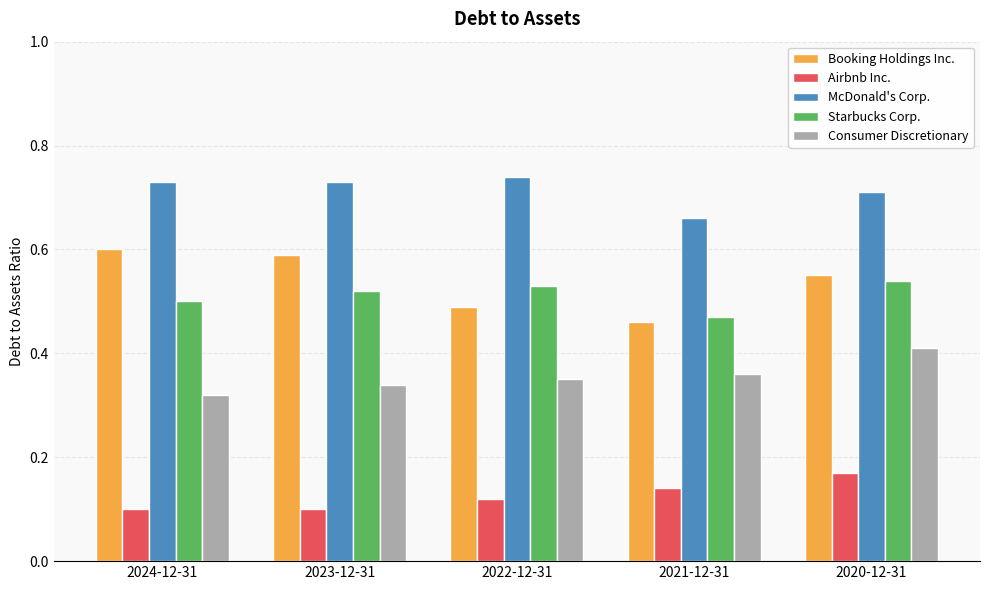

Which series has the widest spread of values?

Booking Holdings Inc.